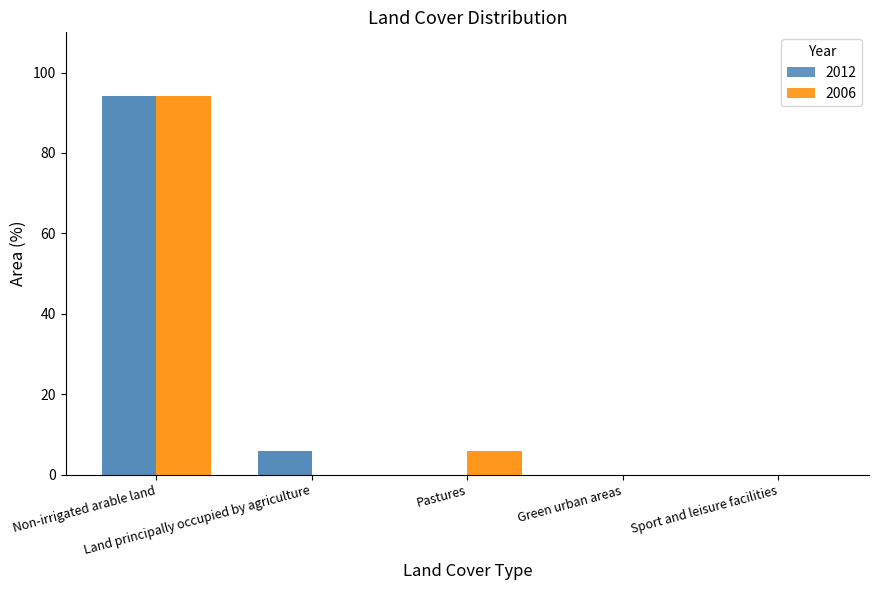

What position from the left is Green urban areas?

4